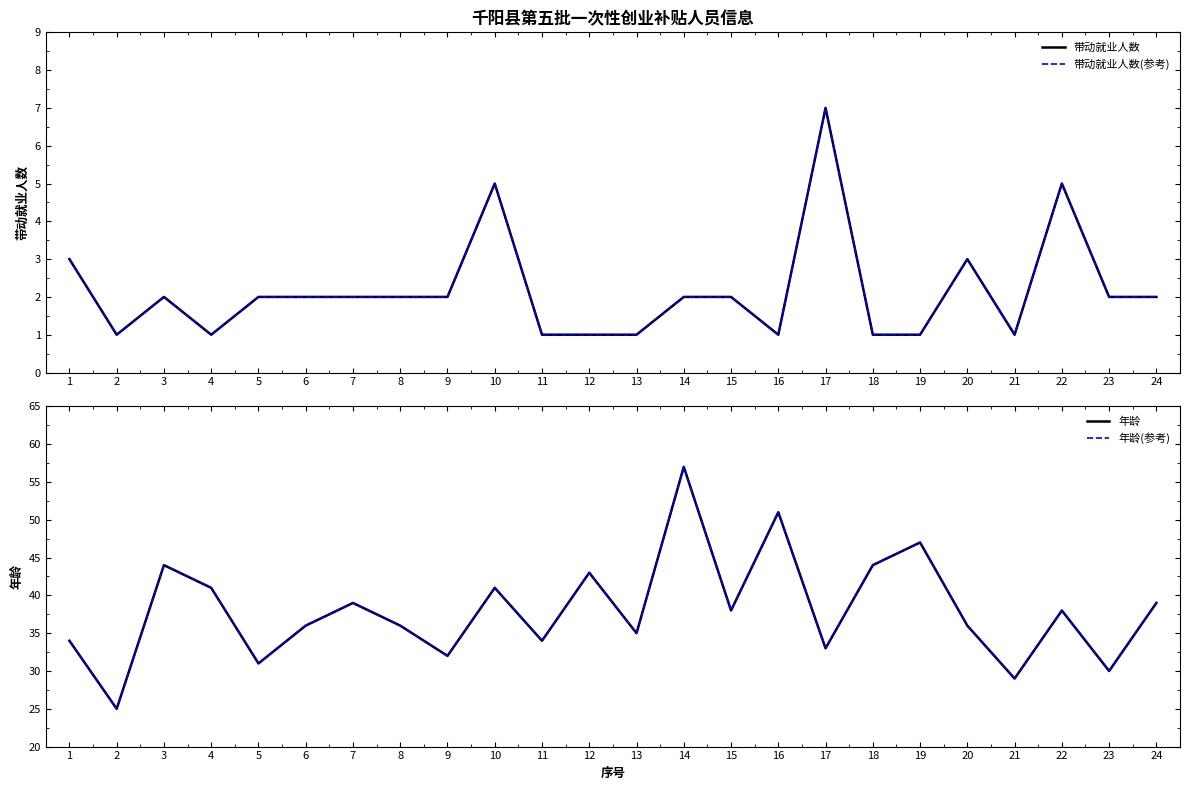

Rank the series at 10 from lowest to highest value.

带动就业人数, 带动就业人数(参考), 年龄, 年龄(参考)